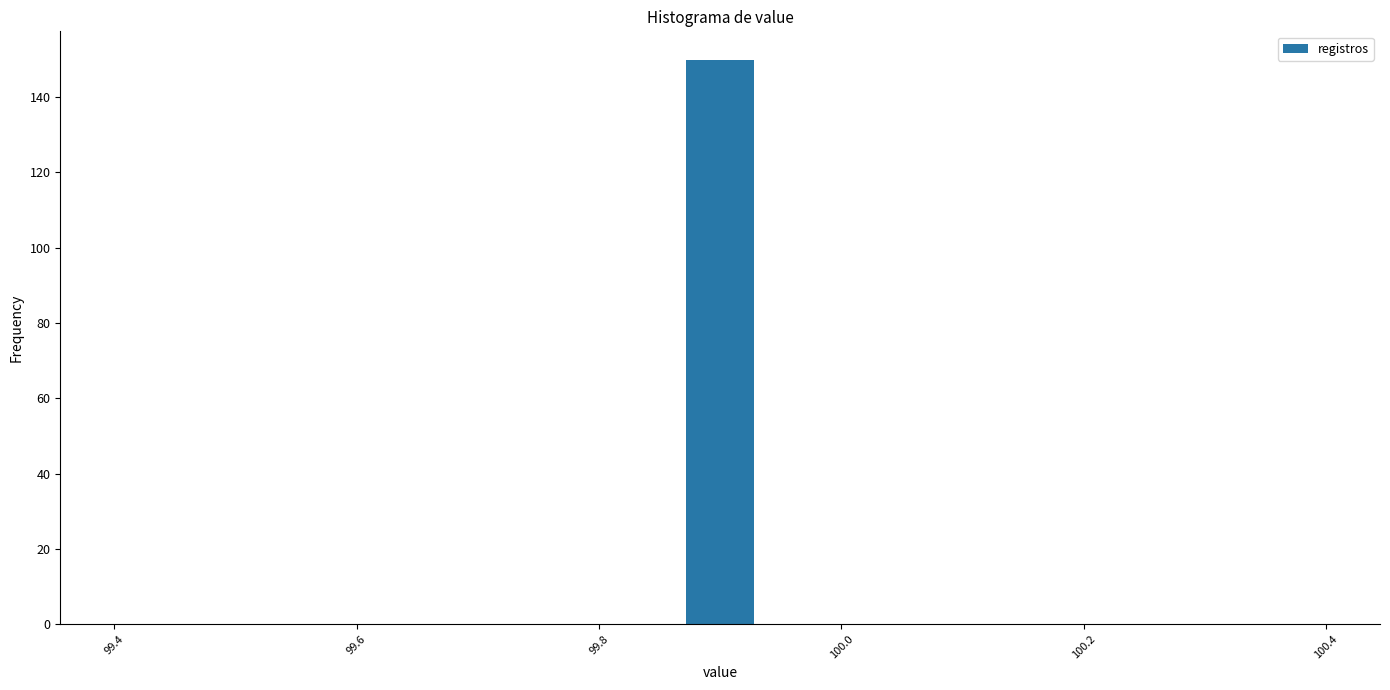

Around what value on the x-axis is the tallest bar? Give the approximate position of its centre, as read against the axis.

99.90